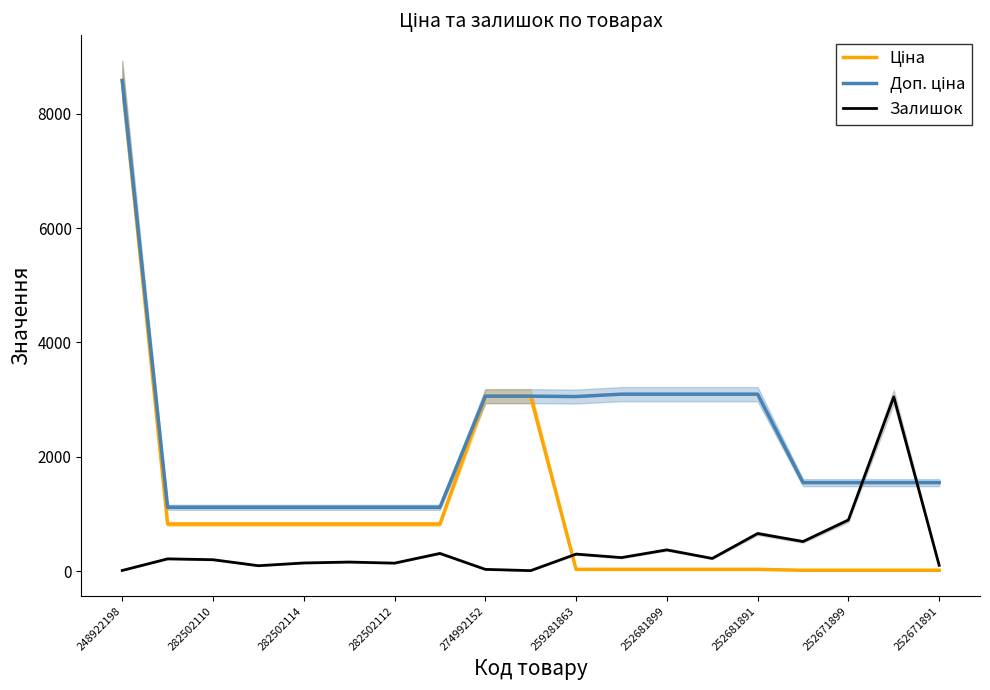

True or false: Доп. ціна has a value of 8581.1 at 248922198.

True